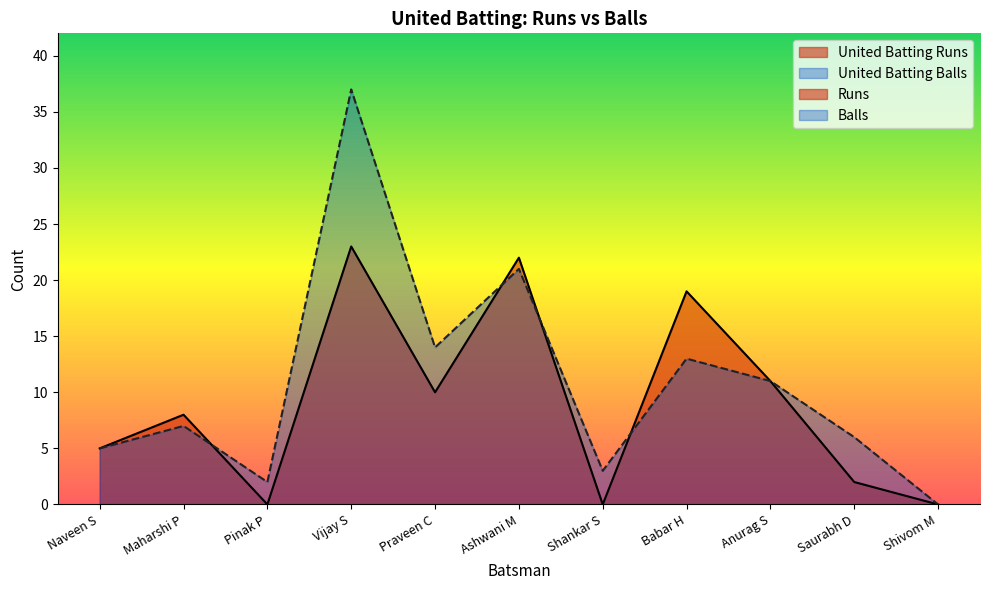

What is the label of the 2nd point from the left?

Maharshi P